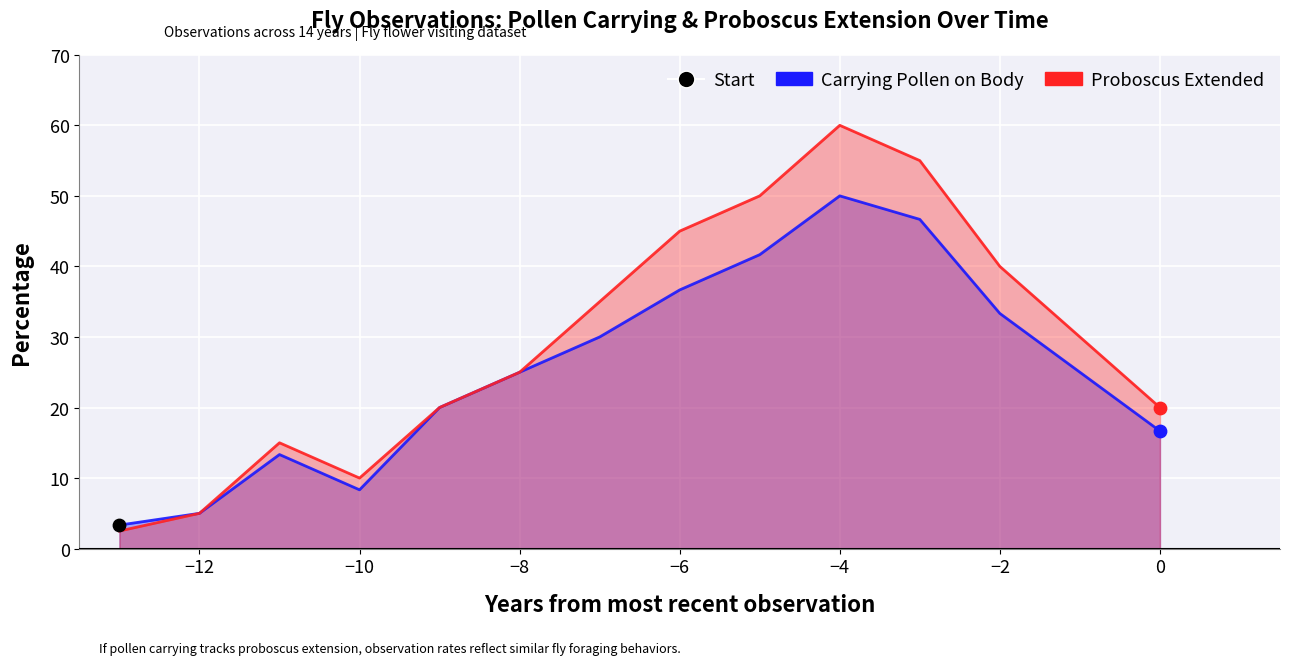

Which series has the largest total across all categories?

Proboscus Extended